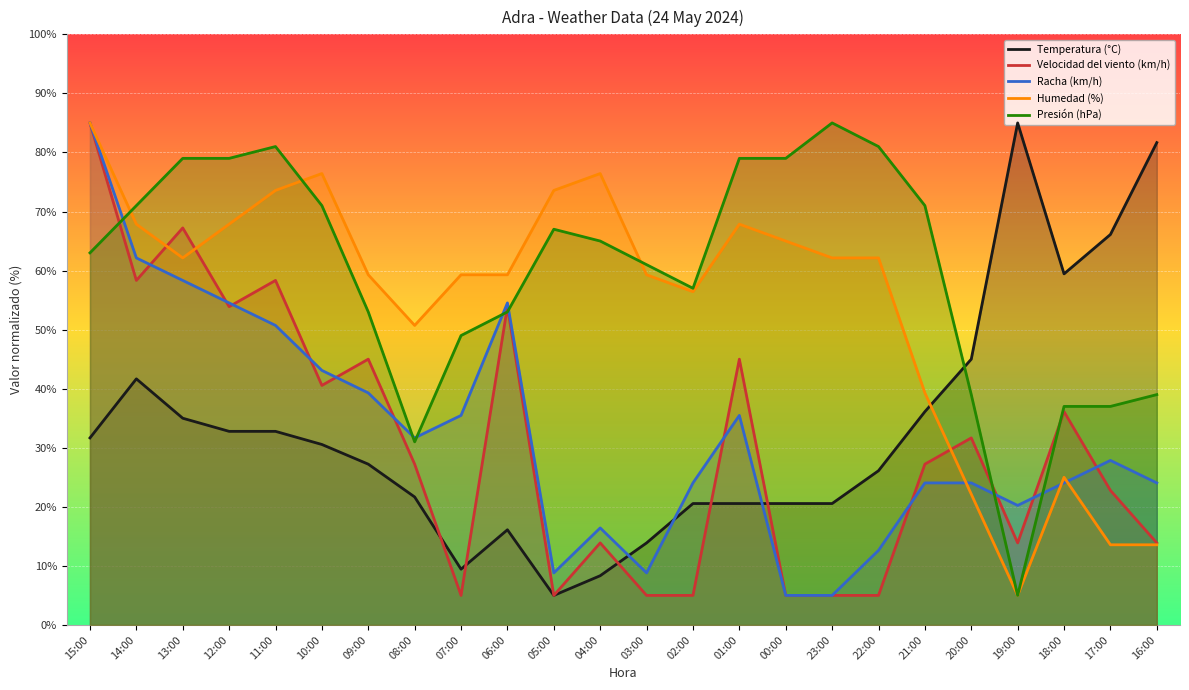

What is the lowest value of the Temperatura (°C) series?

5.0